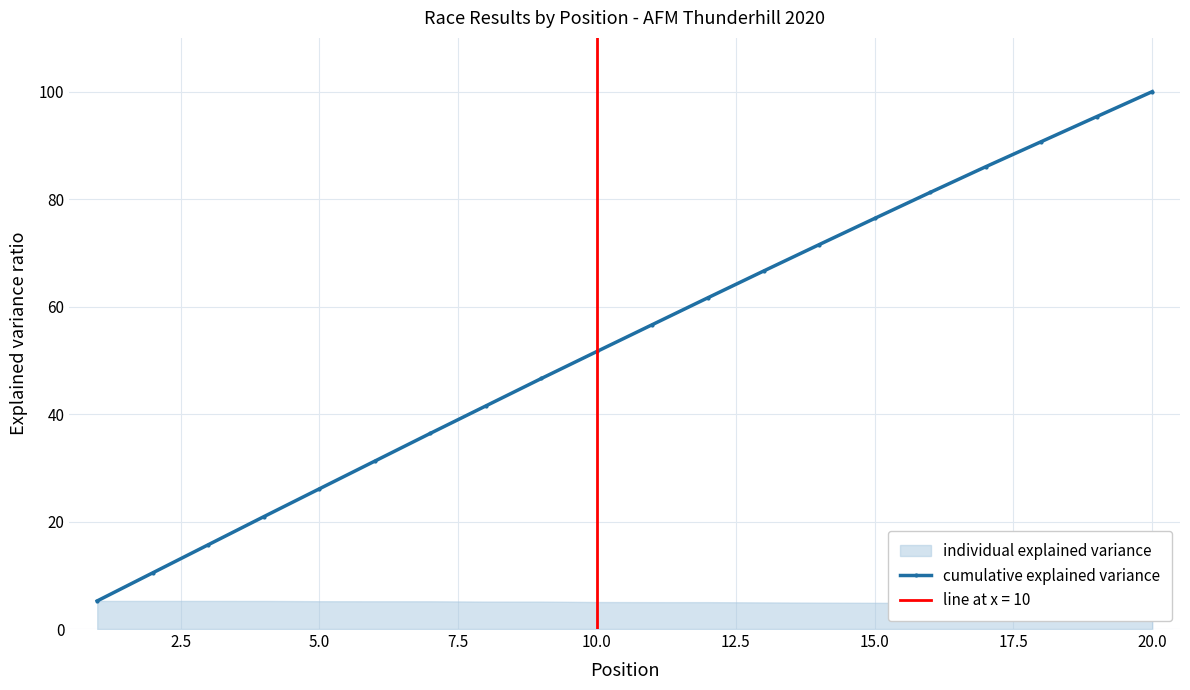

What is the difference between the maximum and minimum values?

94.8